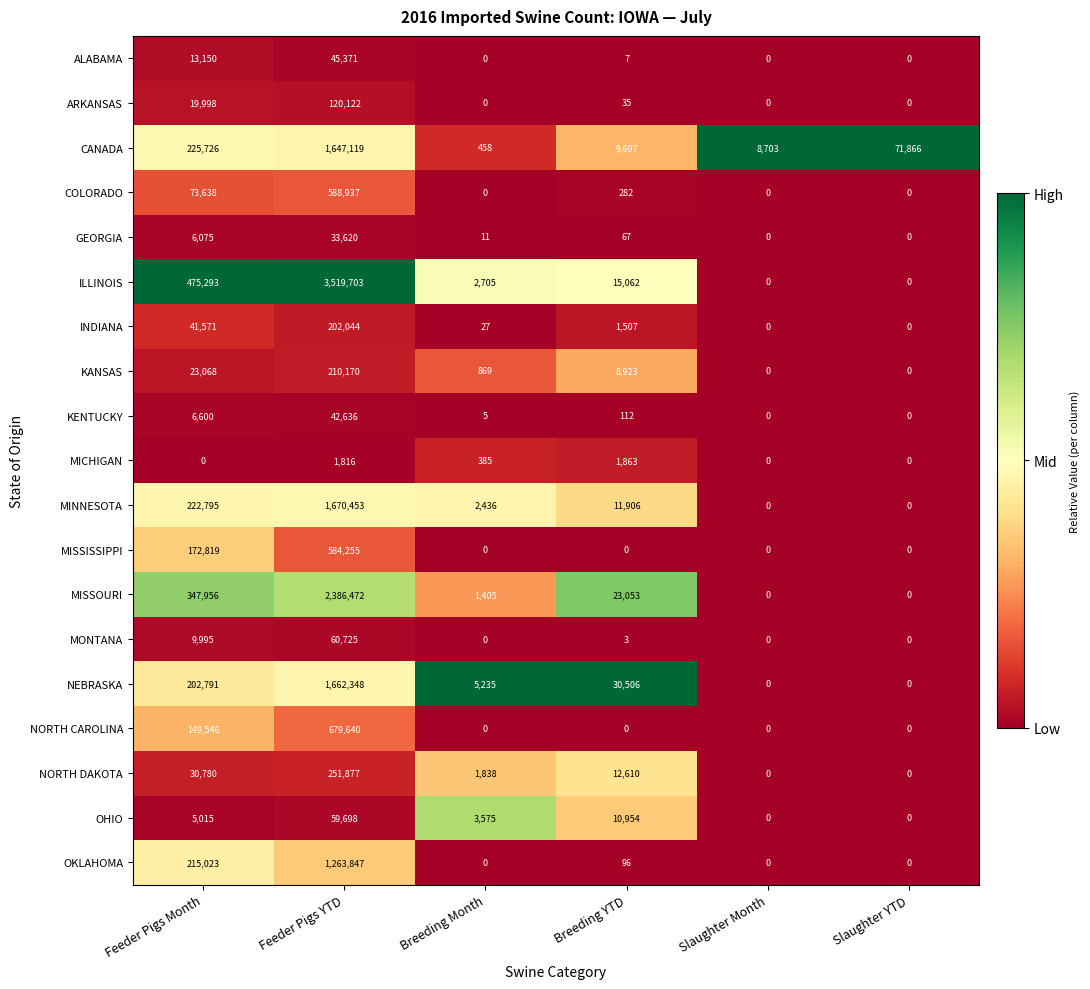

Rank the series by their maximum value, from highest to lowest.

ILLINOIS, MISSOURI, MINNESOTA, NEBRASKA, CANADA, OKLAHOMA, NORTH CAROLINA, COLORADO, MISSISSIPPI, NORTH DAKOTA, KANSAS, INDIANA, ARKANSAS, MONTANA, OHIO, ALABAMA, KENTUCKY, GEORGIA, MICHIGAN